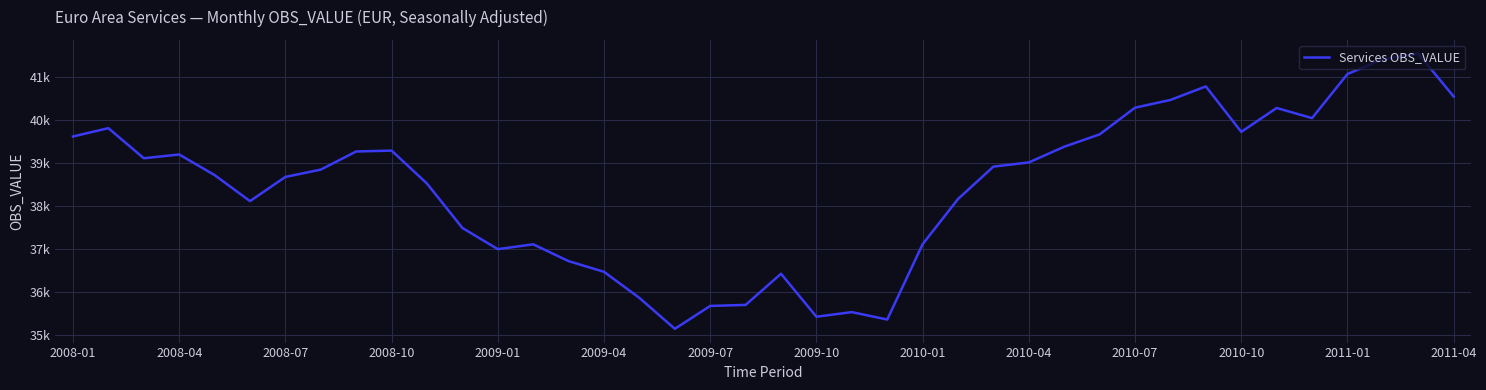

Reading left to right, list all the values displayed in this chart.

39618.0	39811.0	39111.6	39198.8	38720.5	38115.2	38678.0	38847.9	39269.1	39289.4	38522.8	37490.4	36999.1	37110.9	36720.2	36471.7	35865.1	35147.1	35679.2	35703.1	36427.4	35428.3	35535.5	35362.6	37114.9	38164.0	38917.6	39014.4	39379.9	39666.4	40286.9	40466.8	40781.3	39725.0	40280.1	40044.4	41068.4	41413.1	41543.1	40546.7